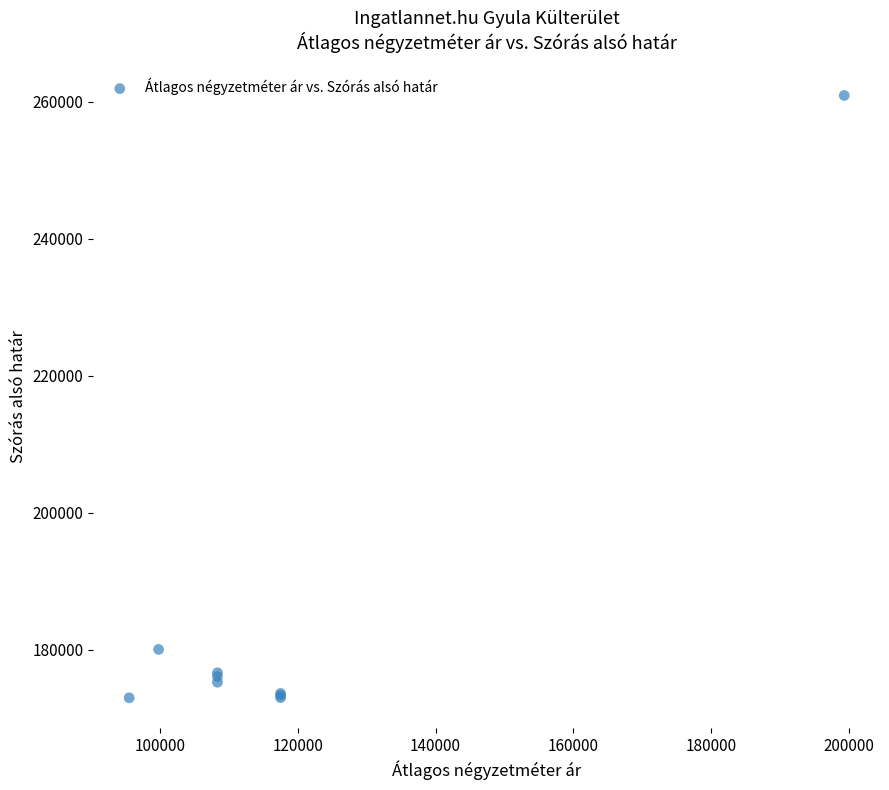

What Y value in the scatter plot is closest to 216963?

180054